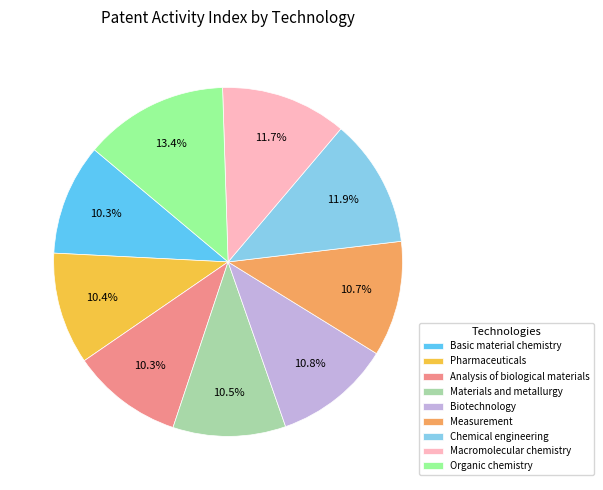

Does Materials and metallurgy represent more than half of the total?

No